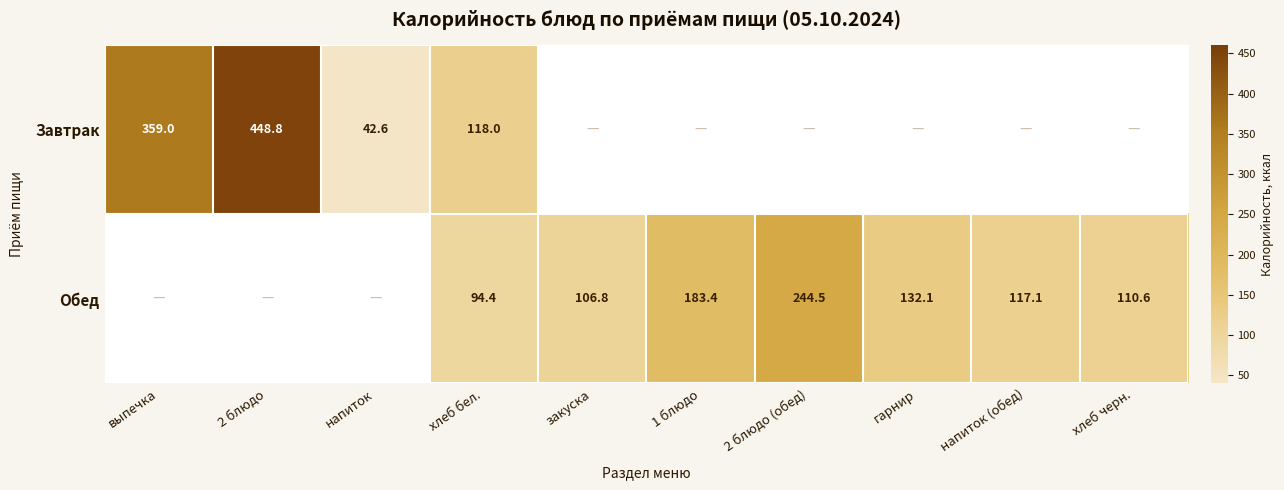

What is the difference between the highest and lowest values at напиток?

42.6